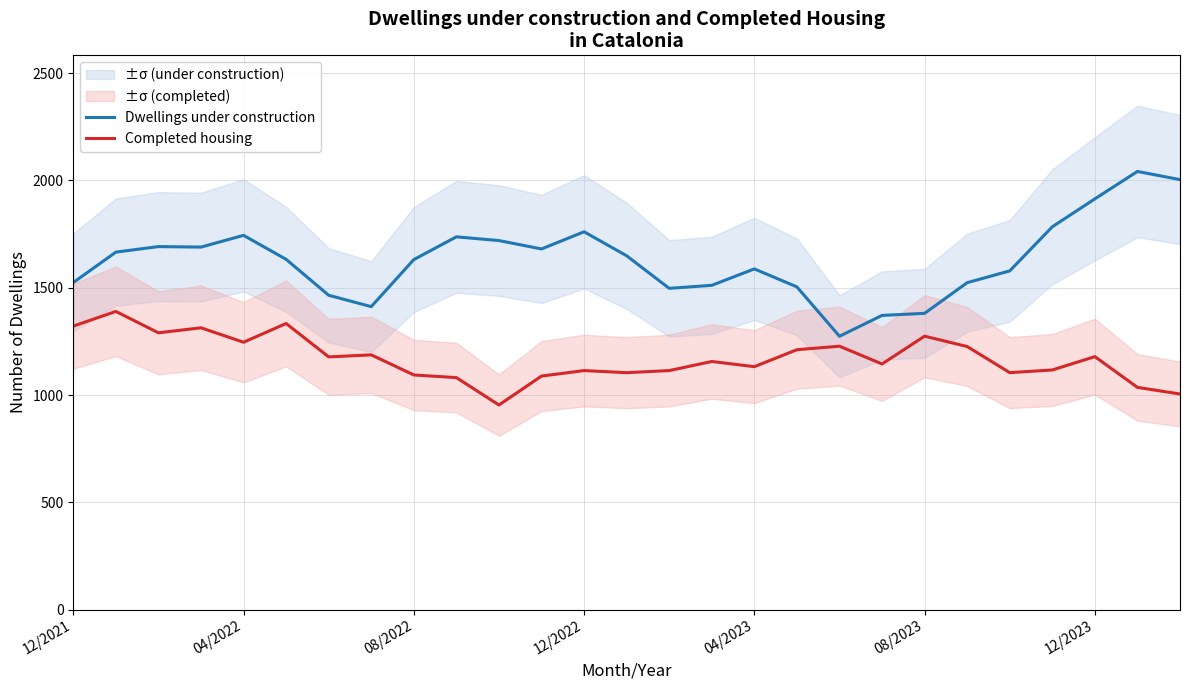

What is the lowest value of the Completed housing series?

953.4